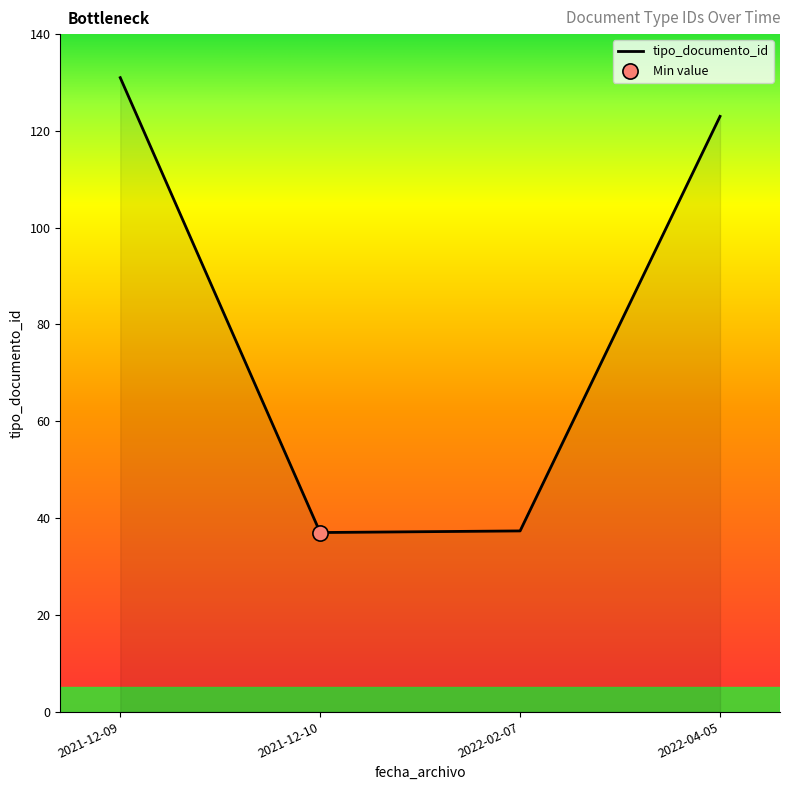

Which has a higher value, 2021-12-10 or 2021-12-09?

2021-12-09